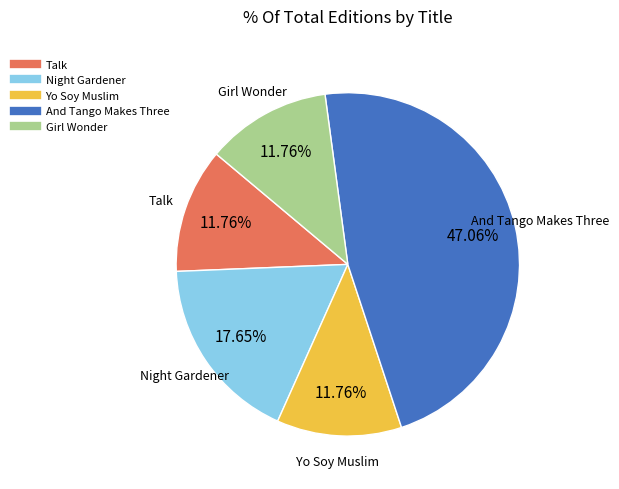

Which has a higher value, Night Gardener or Talk?

Night Gardener